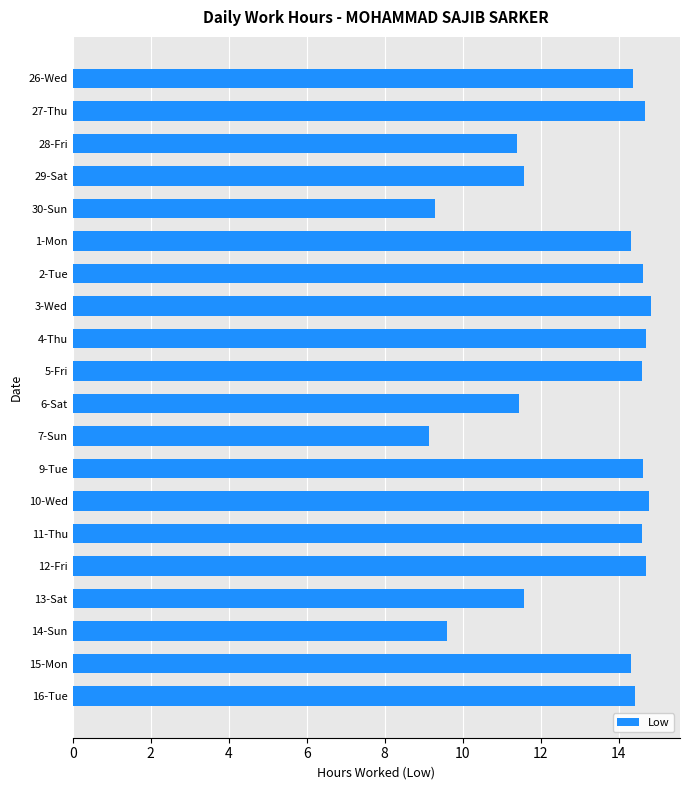

Is it true that the value at 6-Sat is 11.4?

True